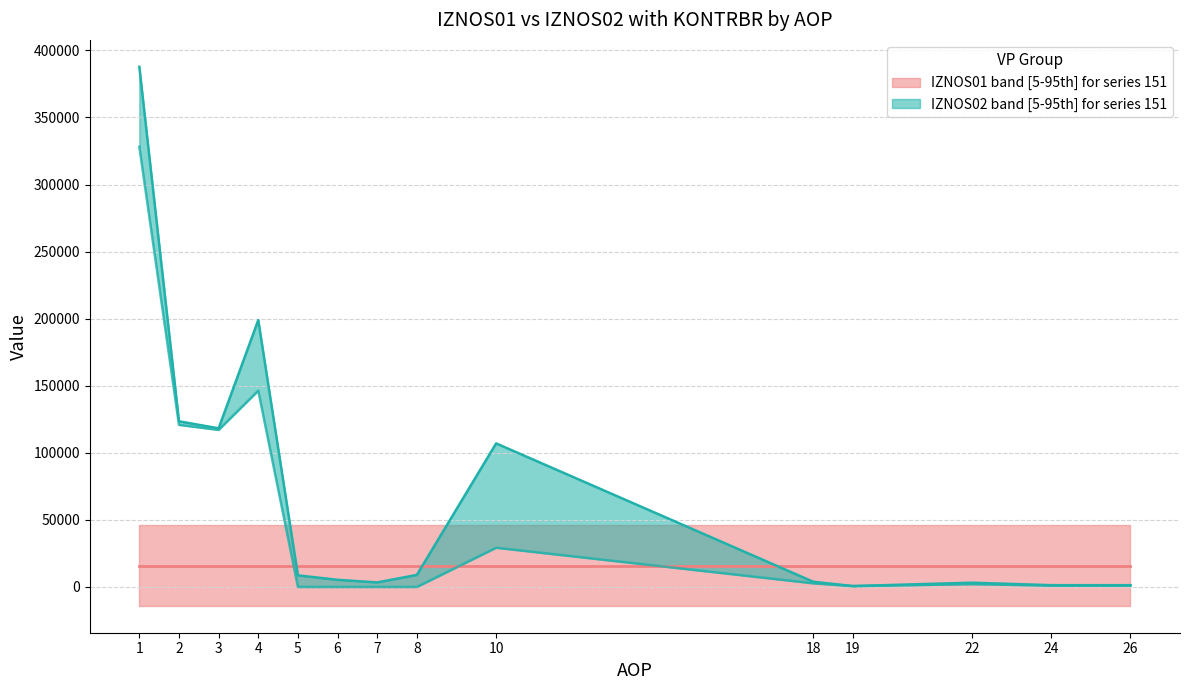

What are all the series names shown in the legend?

IZNOS01, IZNOS02